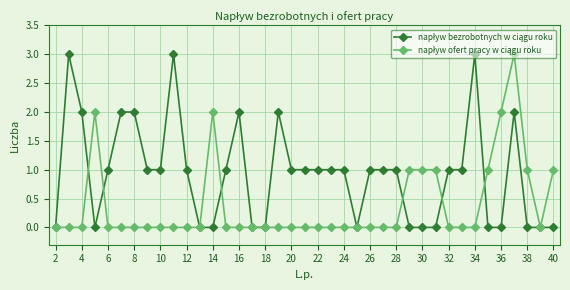

What is the maximum value shown in the chart?

3